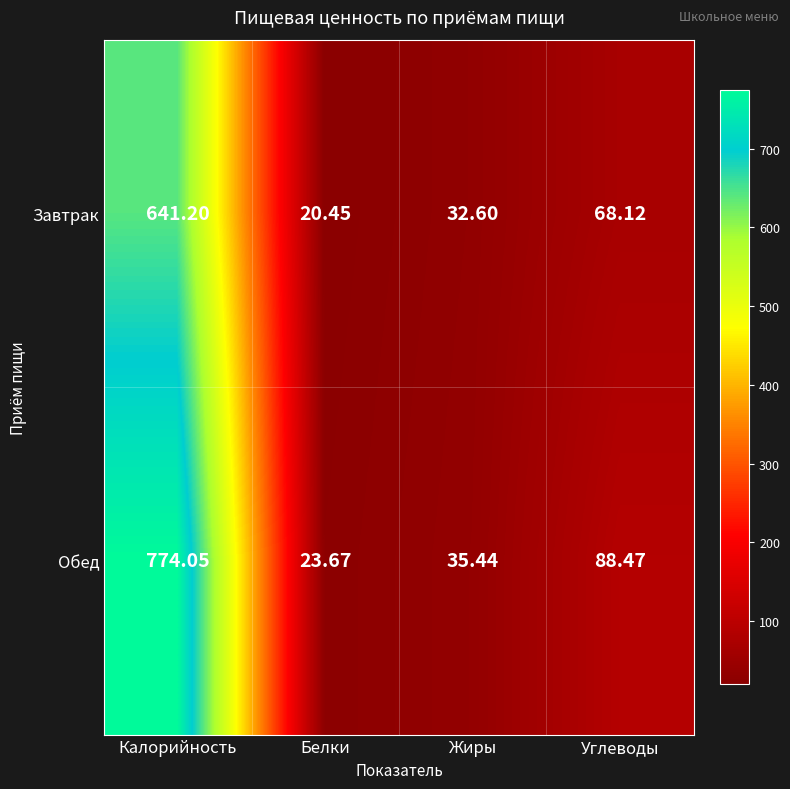

Between Калорийность and Углеводы, which series saw the biggest shift?

Обед